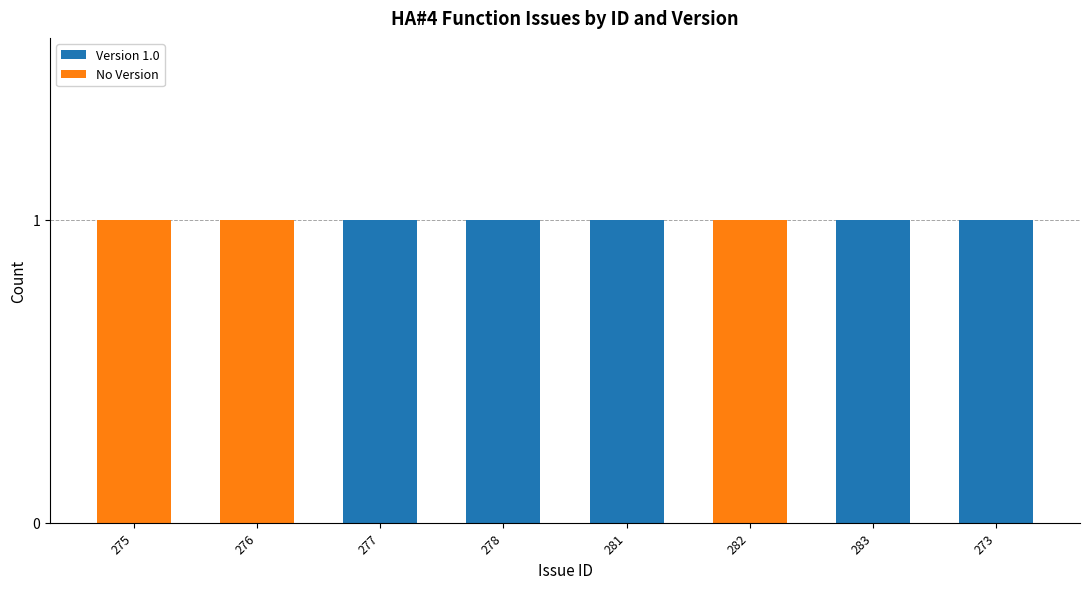

True or false: Version 1.0 has a value of 1 at 278.

True